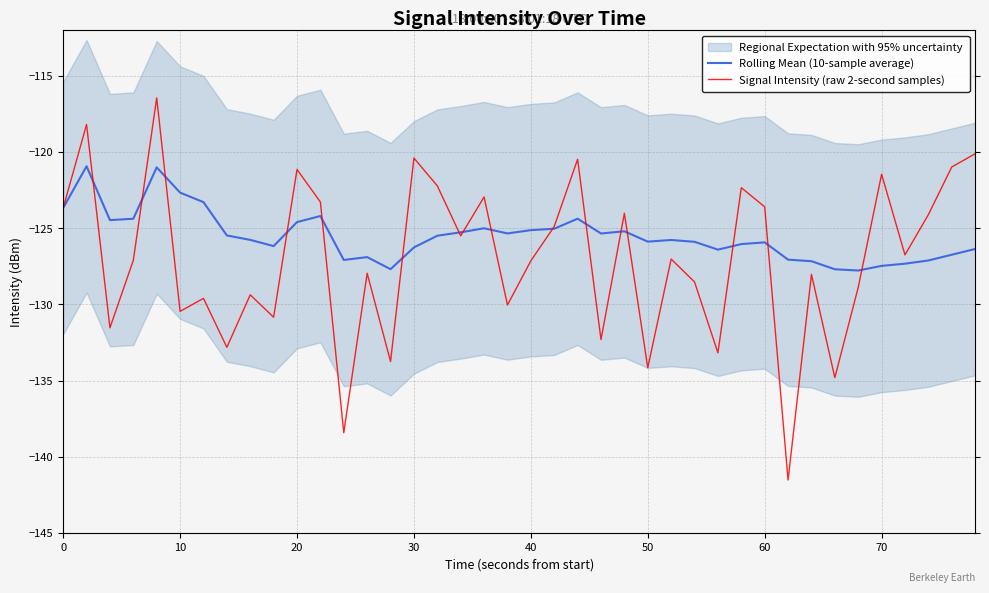

What is the minimum value for Rolling Mean (10-sample average)?

-127.8